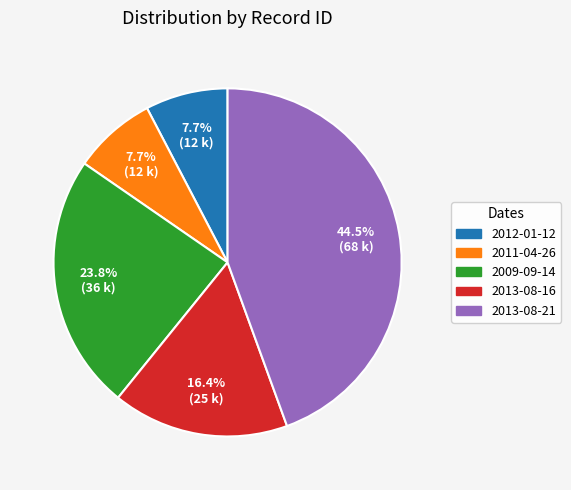

How many slices are in this pie chart?

5